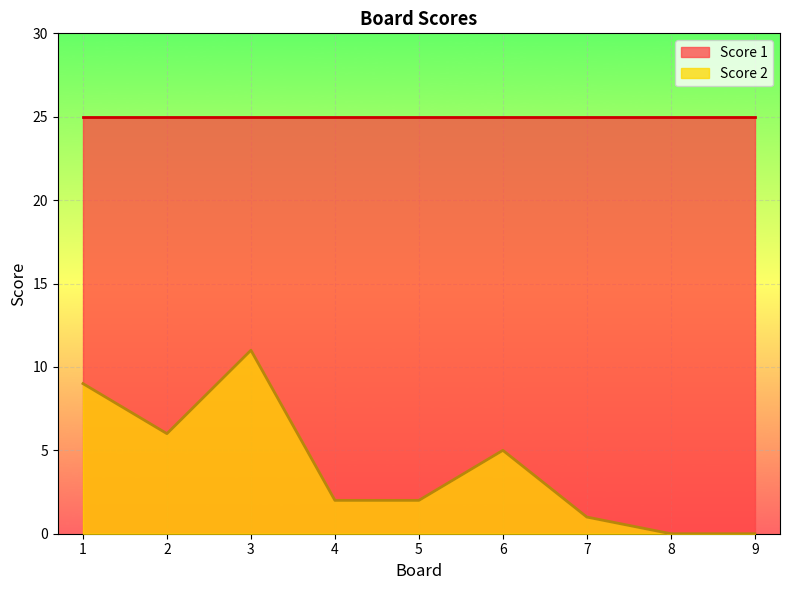

How many lines are shown in the chart?

2